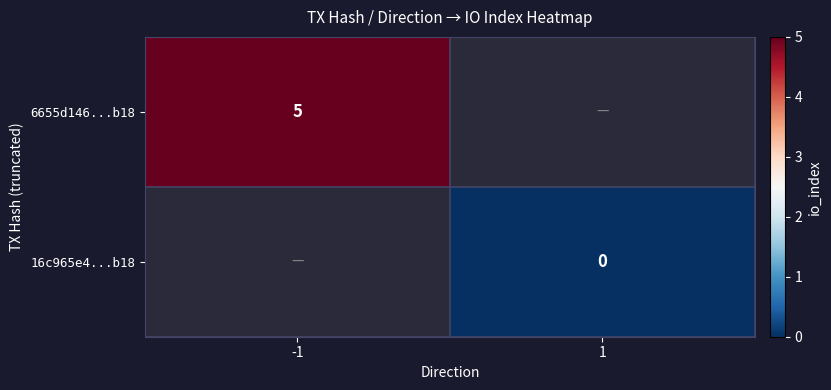

List the series in order of their overall mean, highest first.

6655d146...b18, 16c965e4...b18